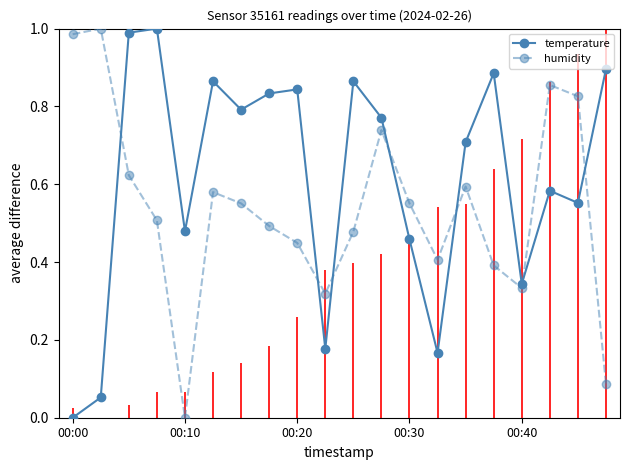

True or false: temperature has more than 1 points higher than both neighbors.

True